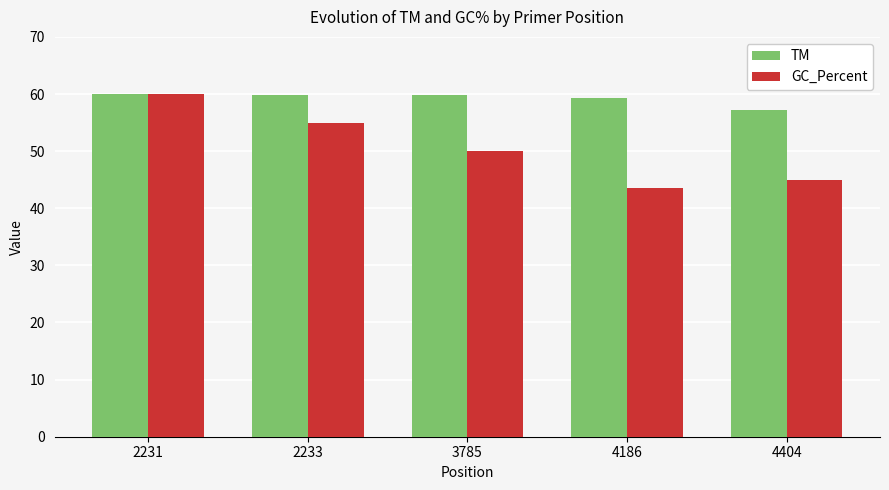

What is the highest value of the GC_Percent series?

60.0